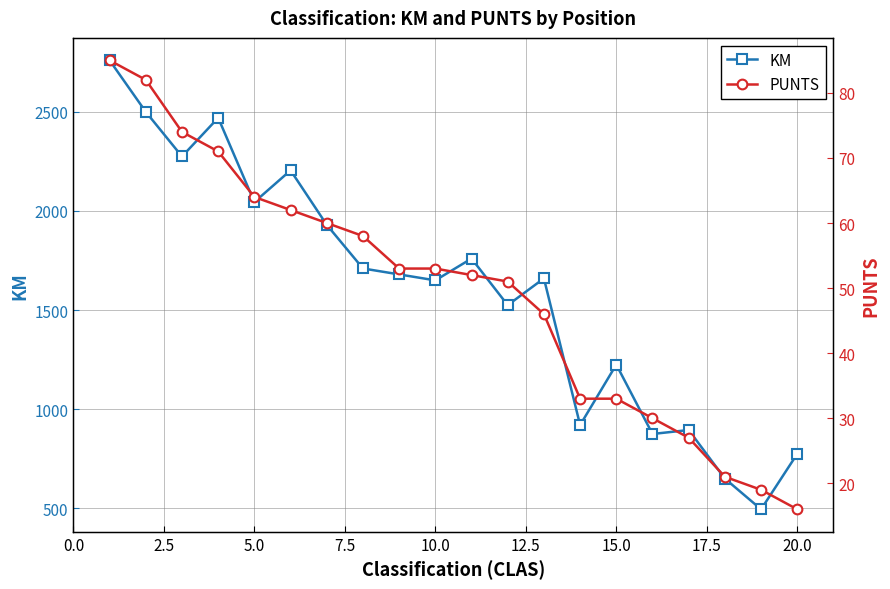

What is the highest value of the KM series?

2760